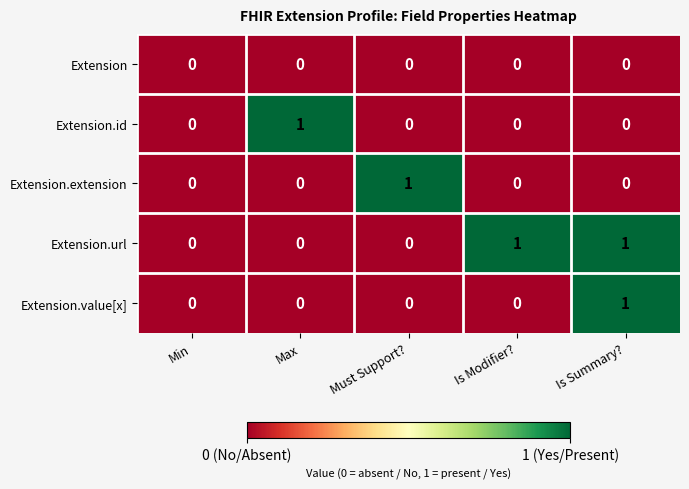

At which label does Extension.id reach its peak?

Max